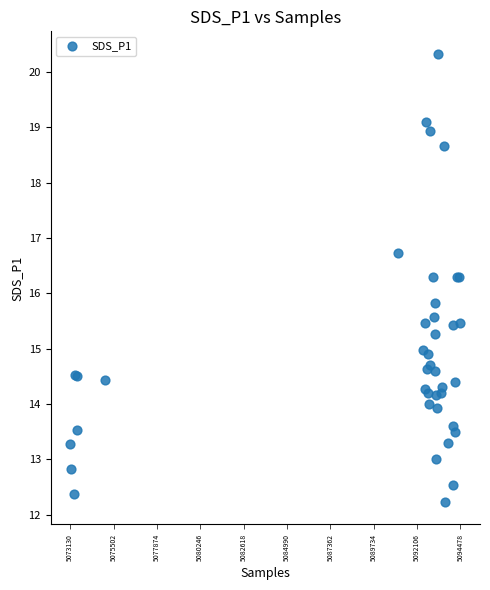

What Y value in the scatter plot is closest to 16?

15.8